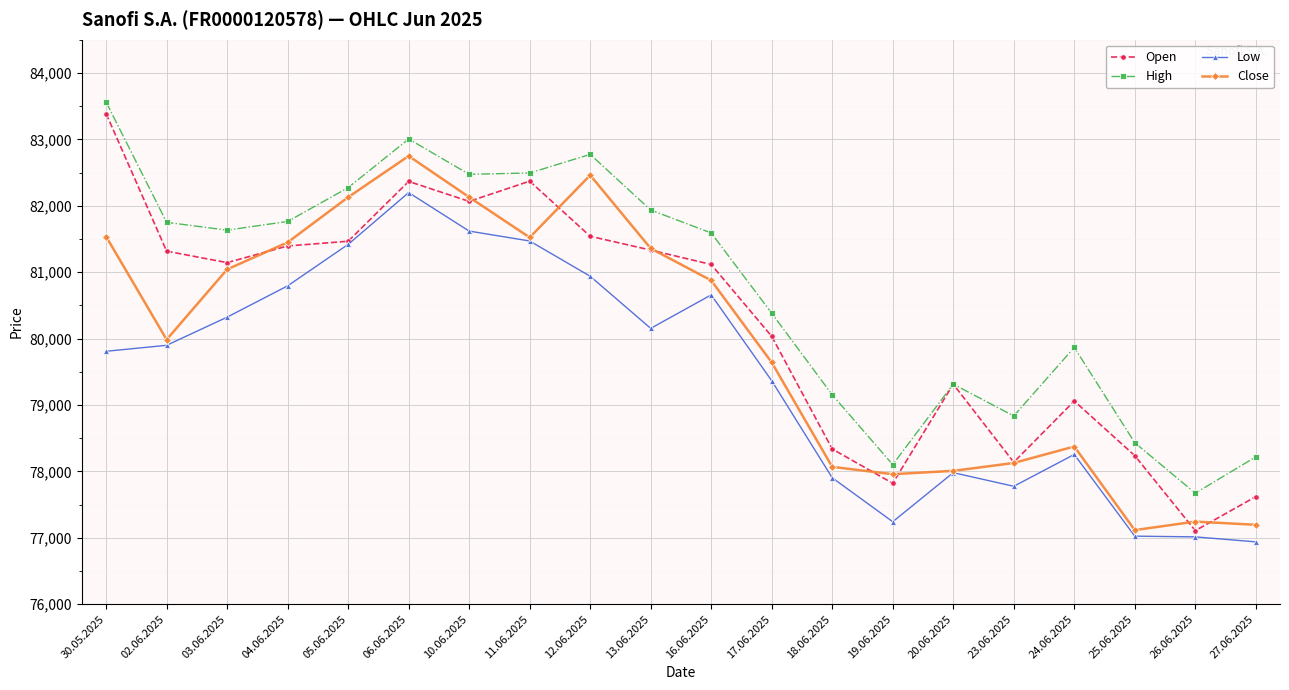

What is the average value of the Low series?

79438